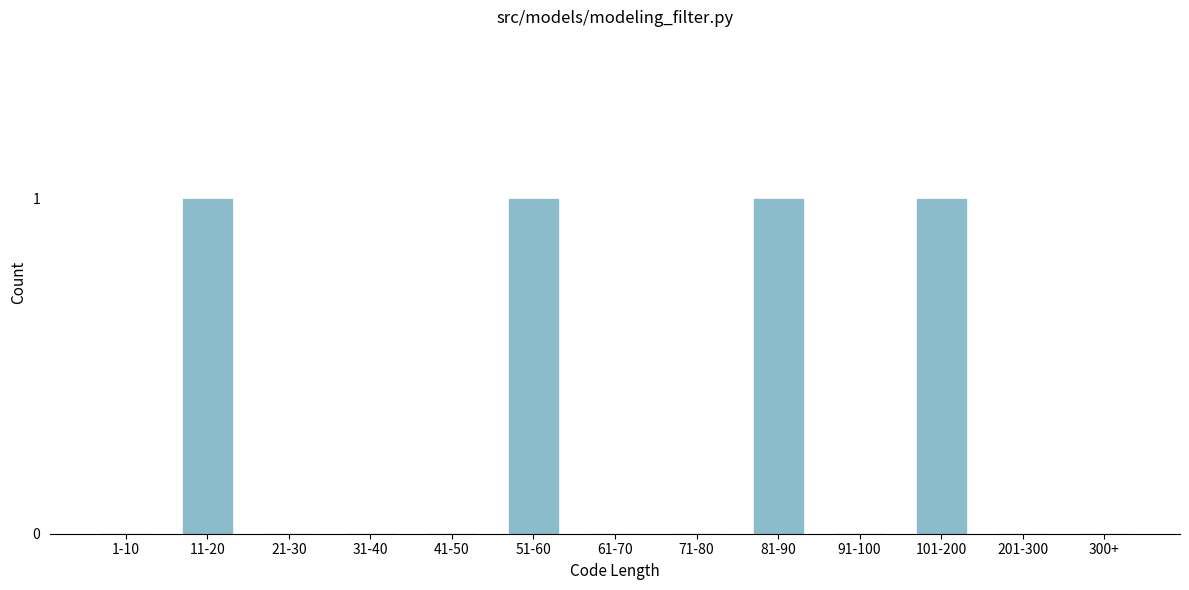

Reading left to right, transcribe all the data shown in this chart.

1-10=0	11-20=1	21-30=0	31-40=0	41-50=0	51-60=1	61-70=0	71-80=0	81-90=1	91-100=0	101-200=1	201-300=0	300+=0